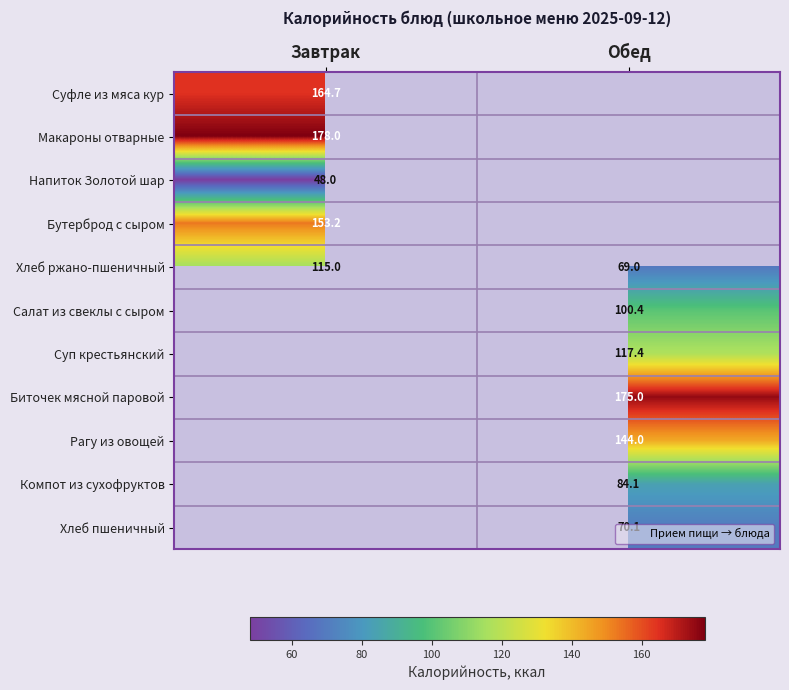

At which label does Хлеб ржано-пшеничный reach its peak?

Завтрак